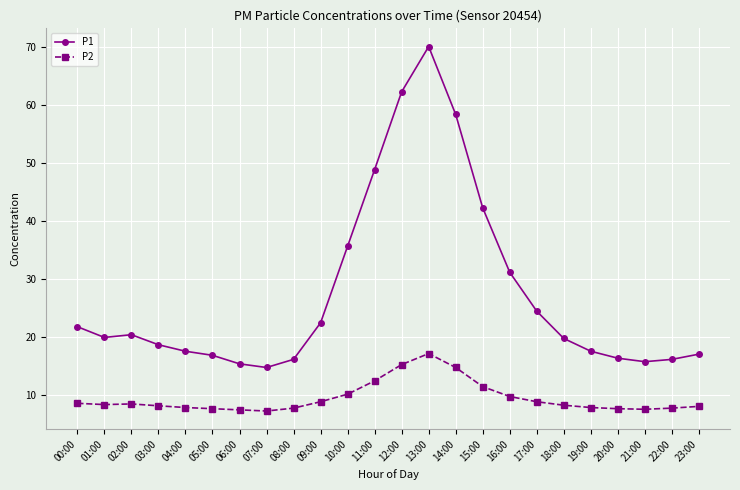

What value does the P2 series have at 11:00?

12.5